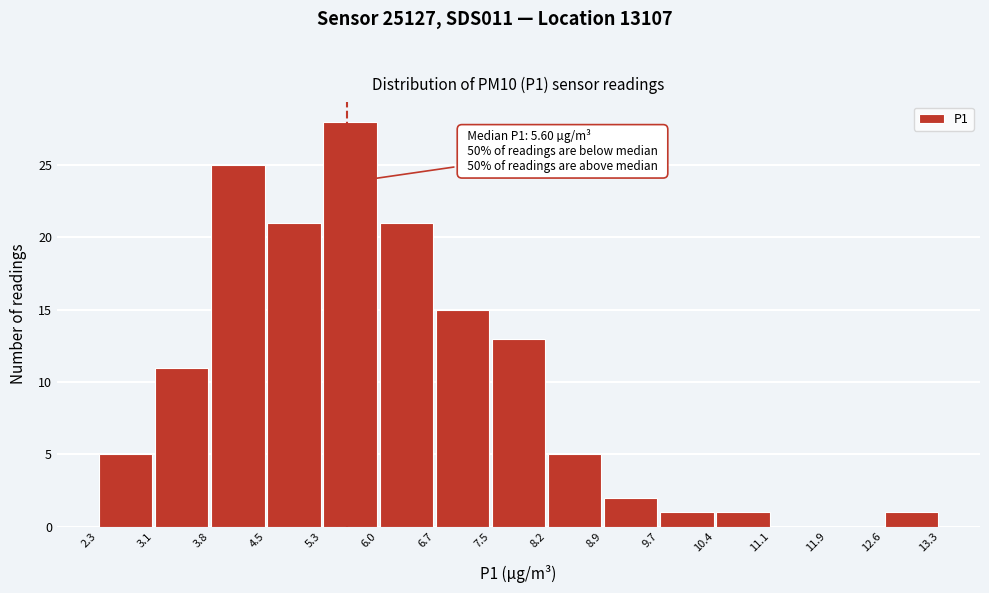

Over which range of the x-axis is the bar tallest?

5.3 to 6.0